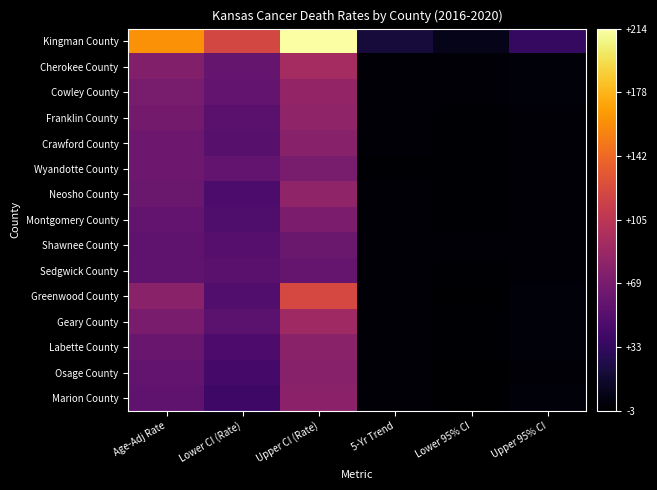

How many distinct data groups are displayed?

15